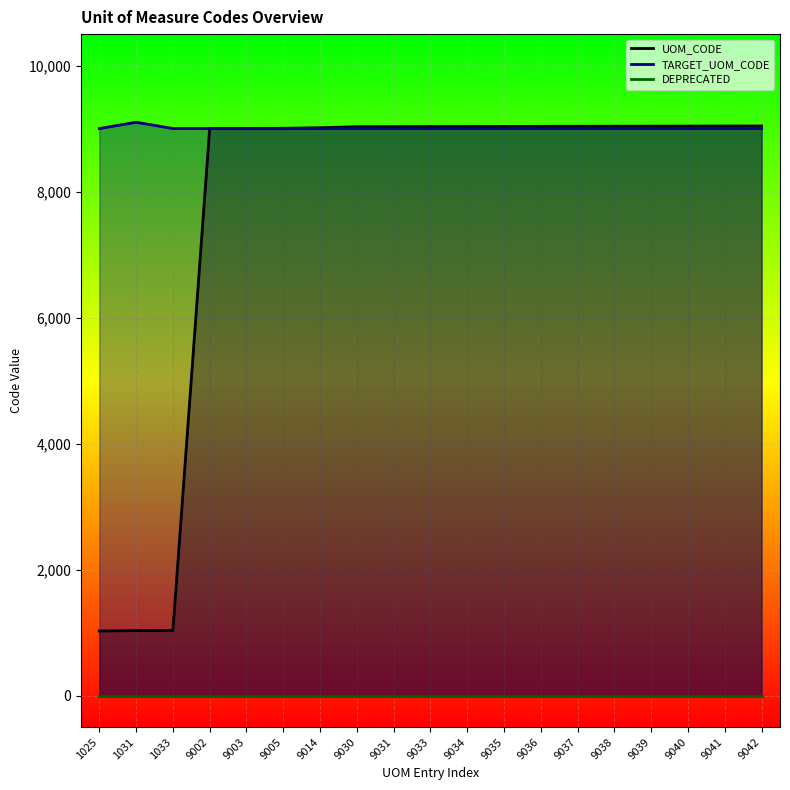

Which category has the lowest value in the TARGET_UOM_CODE series?

1025